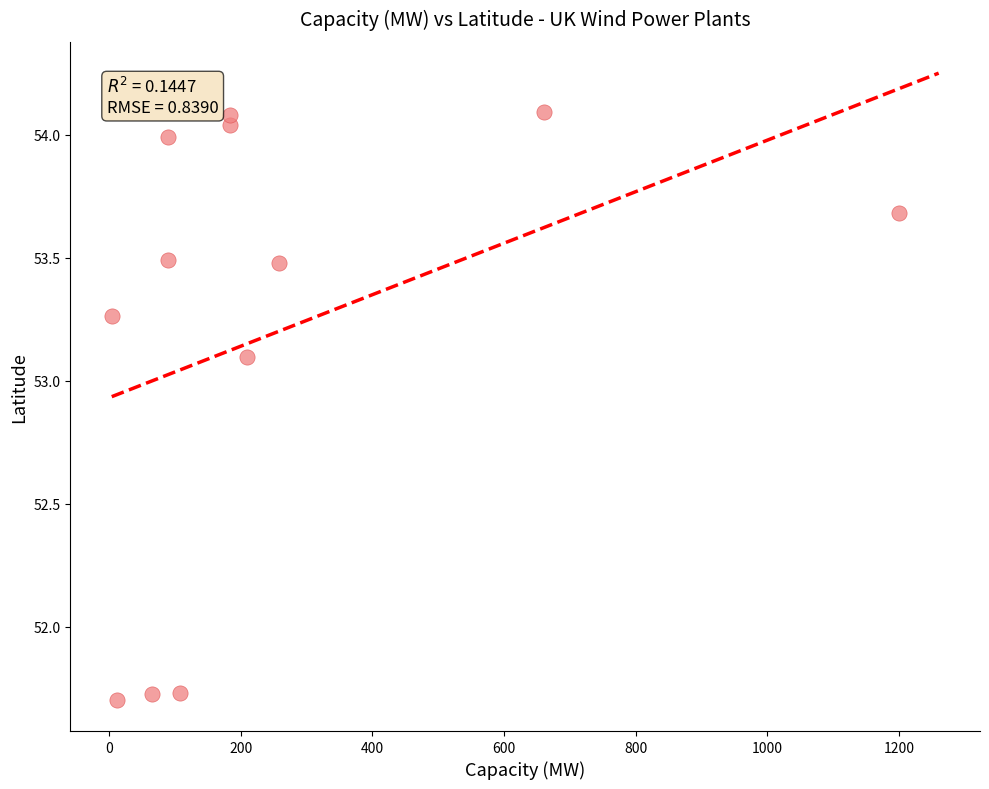

What is the range of Y values (max minus min)?

2.4